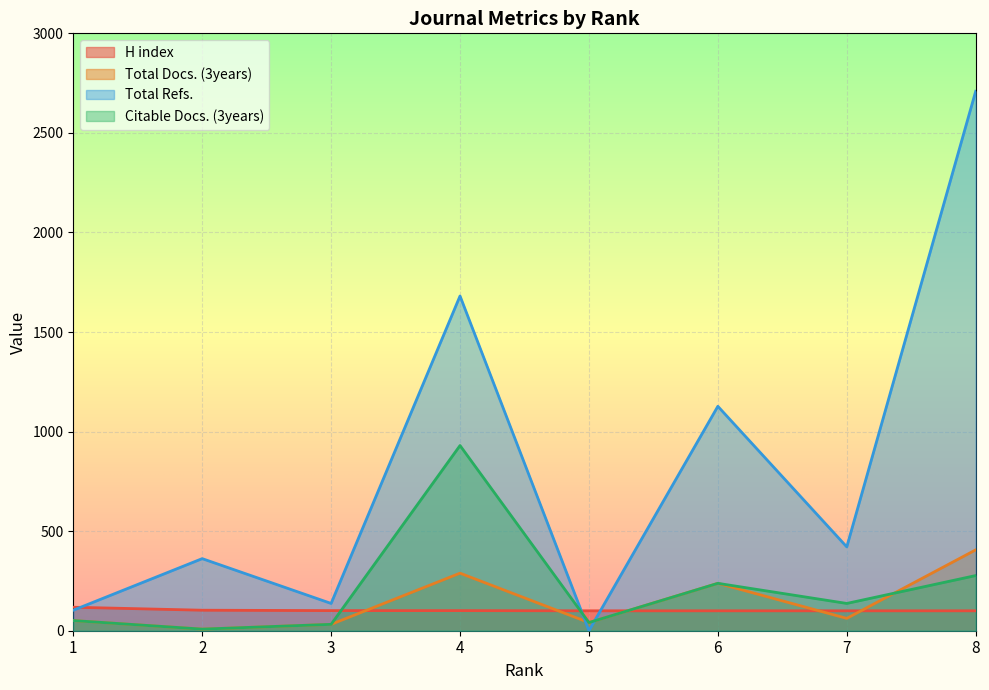

Reading left to right, what are all the values shown in this chart?

H index: 118	103	101	101	100	100	100	100
Total Docs. (3years): 51	8	32	289	41	238	62	406
Total Refs.: 103	362	137	1681	0	1127	421	2709
Citable Docs. (3years): 51	8	32	930	41	238	137	277